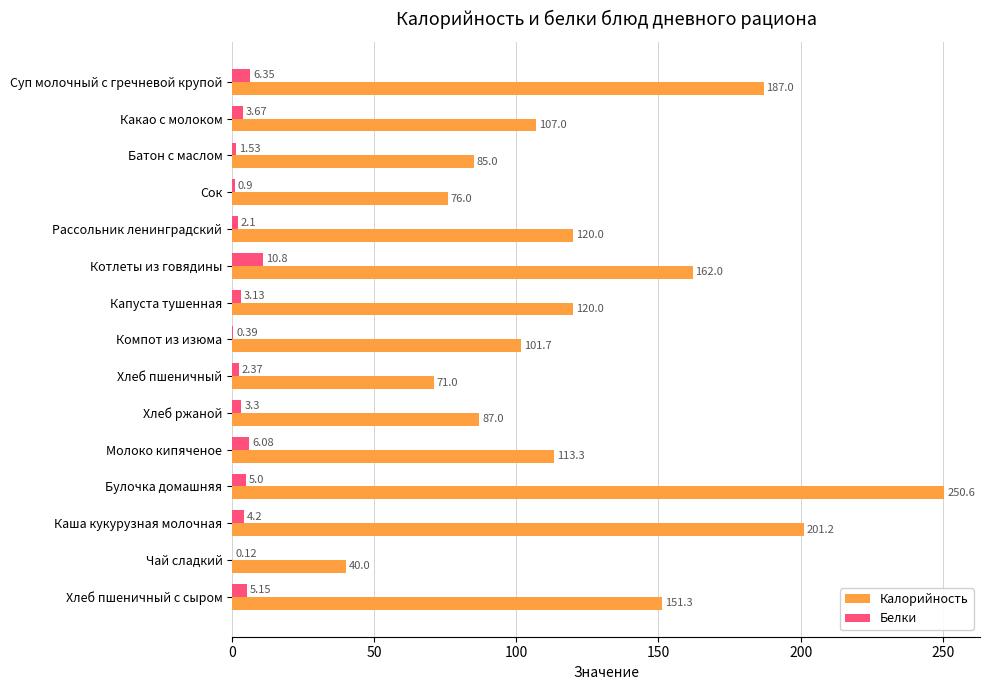

Count the number of data series in this chart.

2